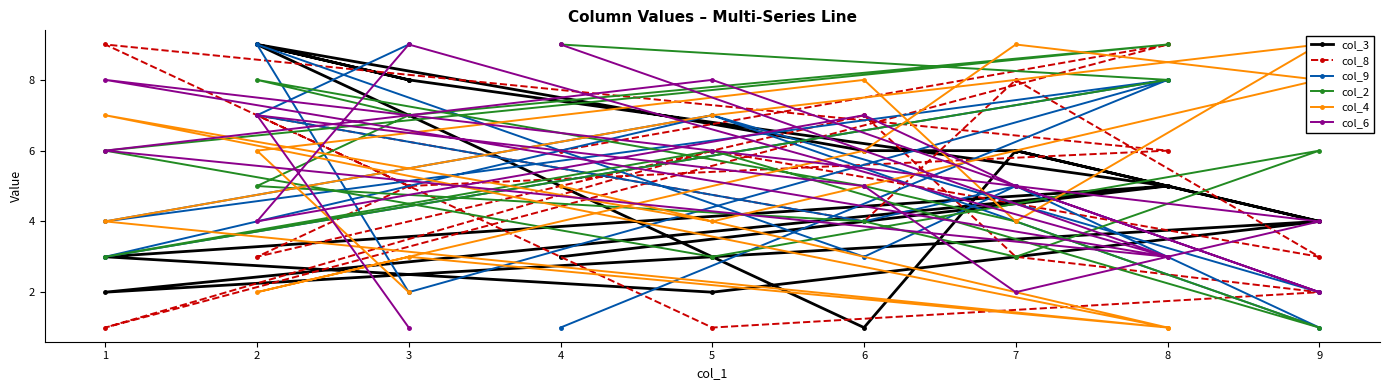

Where is the first local minimum for col_8?

2